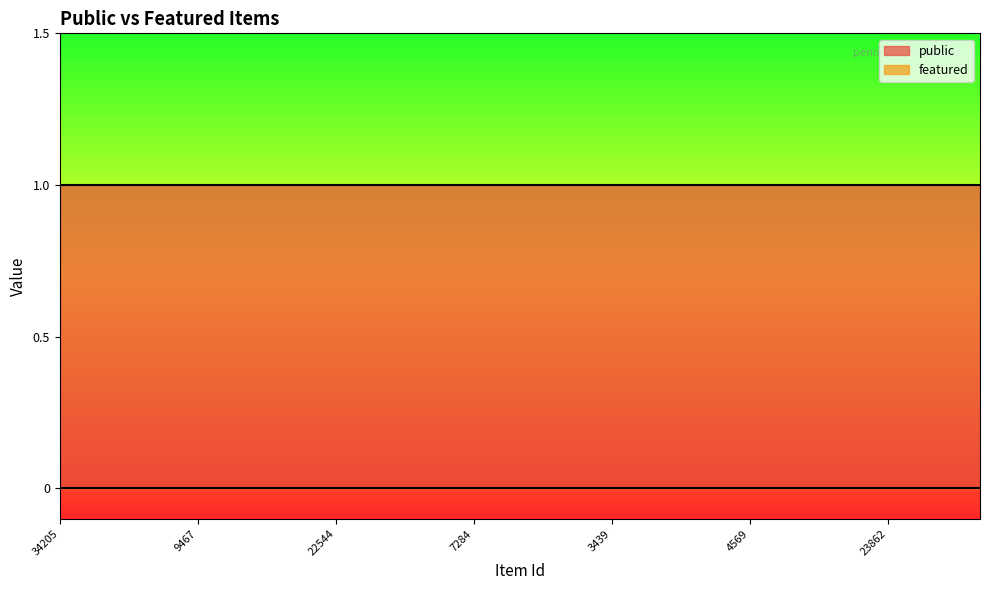

How many categories are shown in the chart?

21